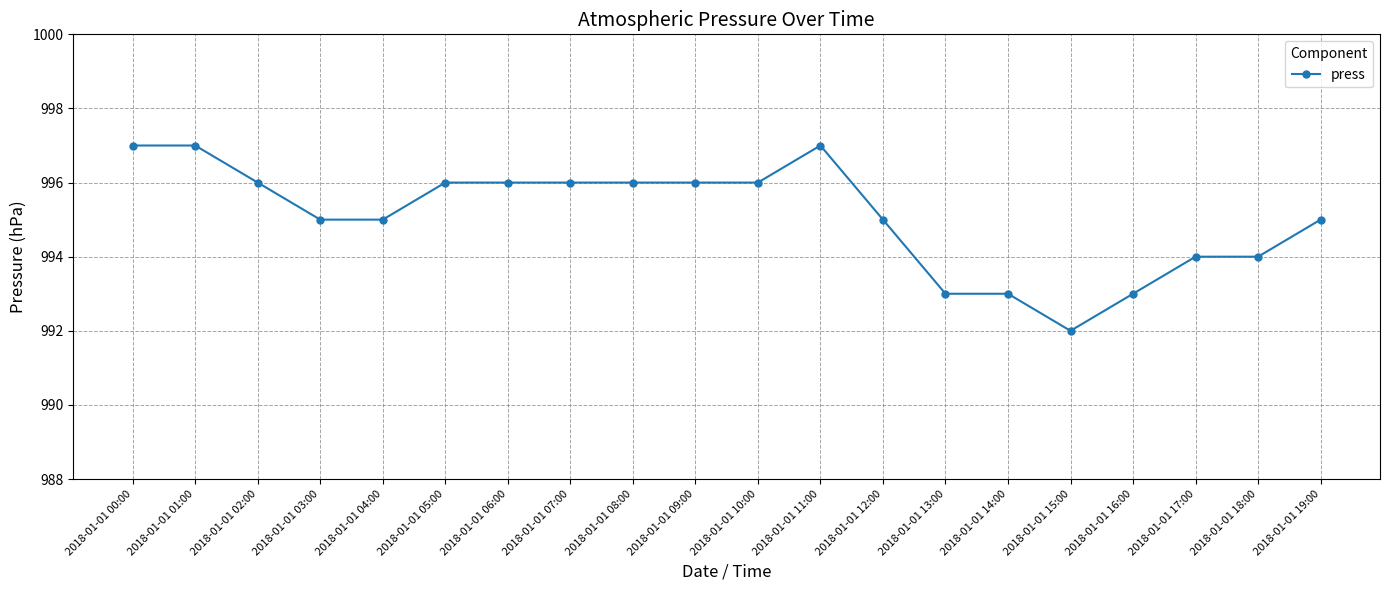

Between 2018-01-01 03:00 and 2018-01-01 09:00, which is larger?

2018-01-01 09:00